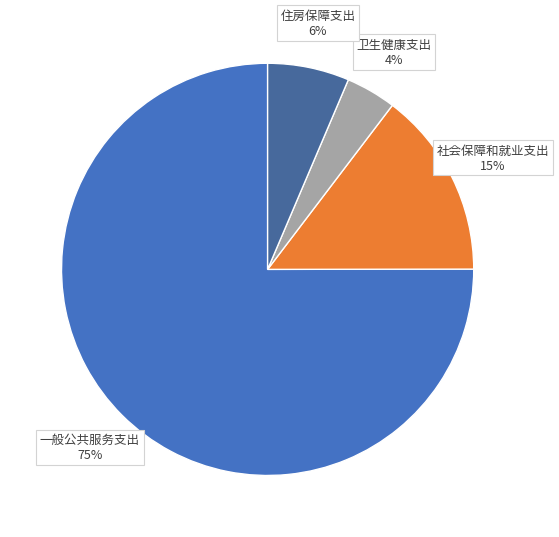

To the nearest percent, what portion does 社会保障和就业支出 represent?

15%